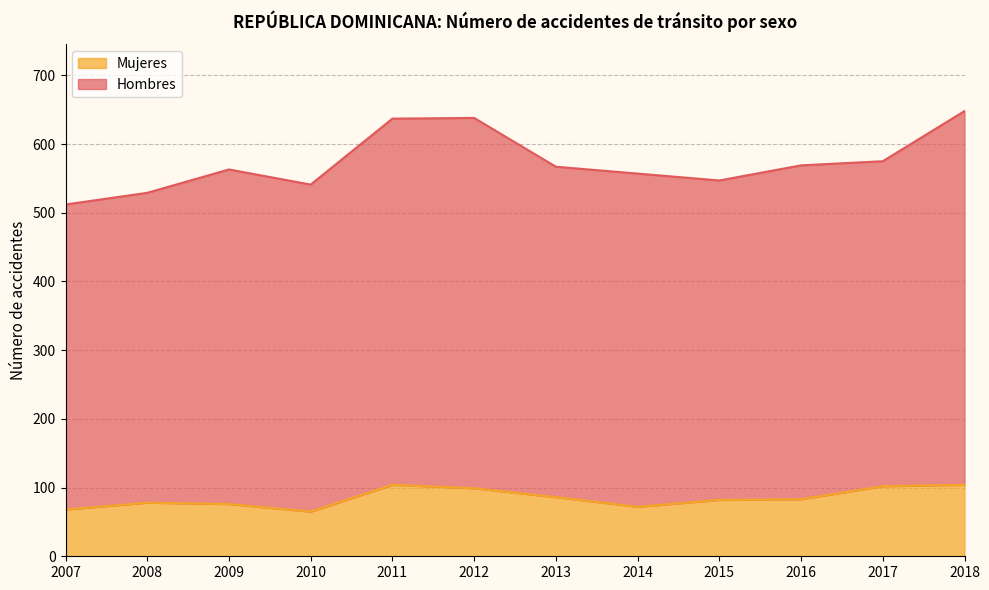

How many values exceed 83?

5